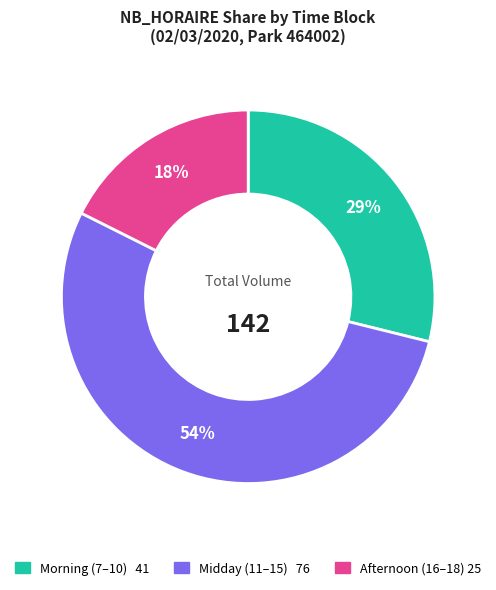

Is there any slice that represents more than half of the pie?

Yes